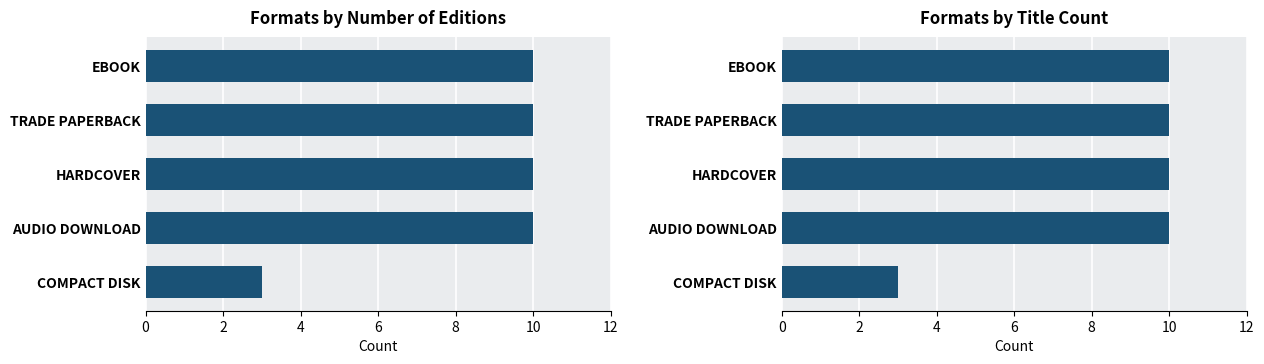

Are the bars grouped side by side (vs. stacked)?

No